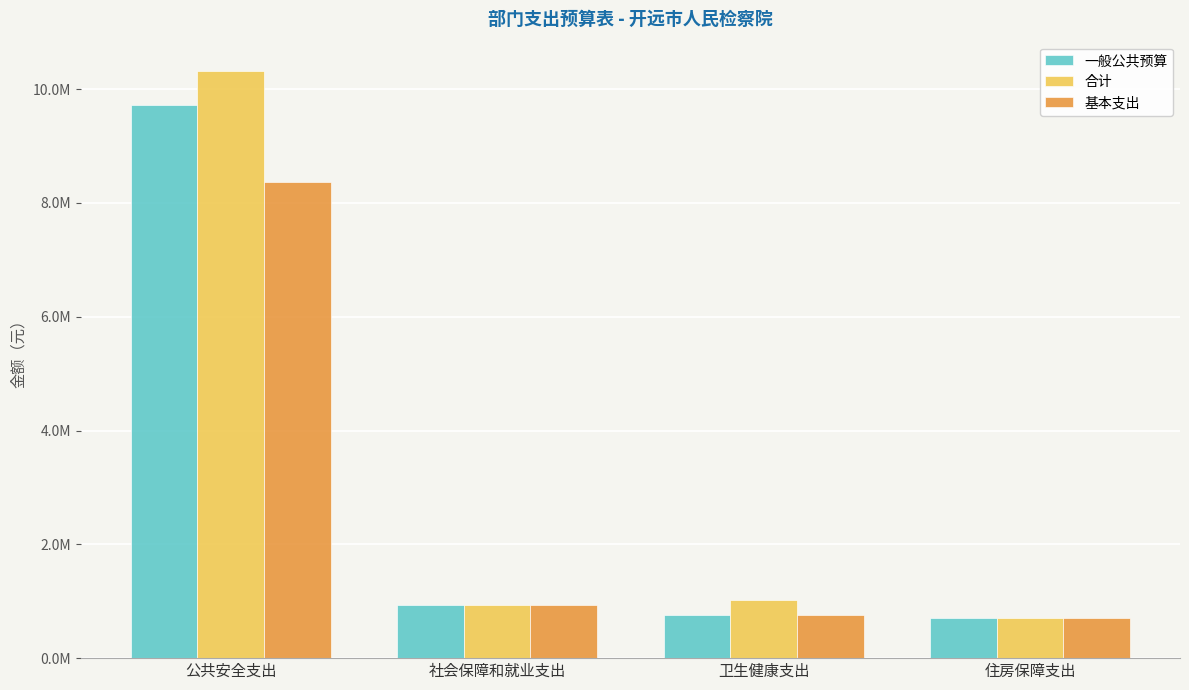

At which label does 一般公共预算 first exceed 937996?

公共安全支出